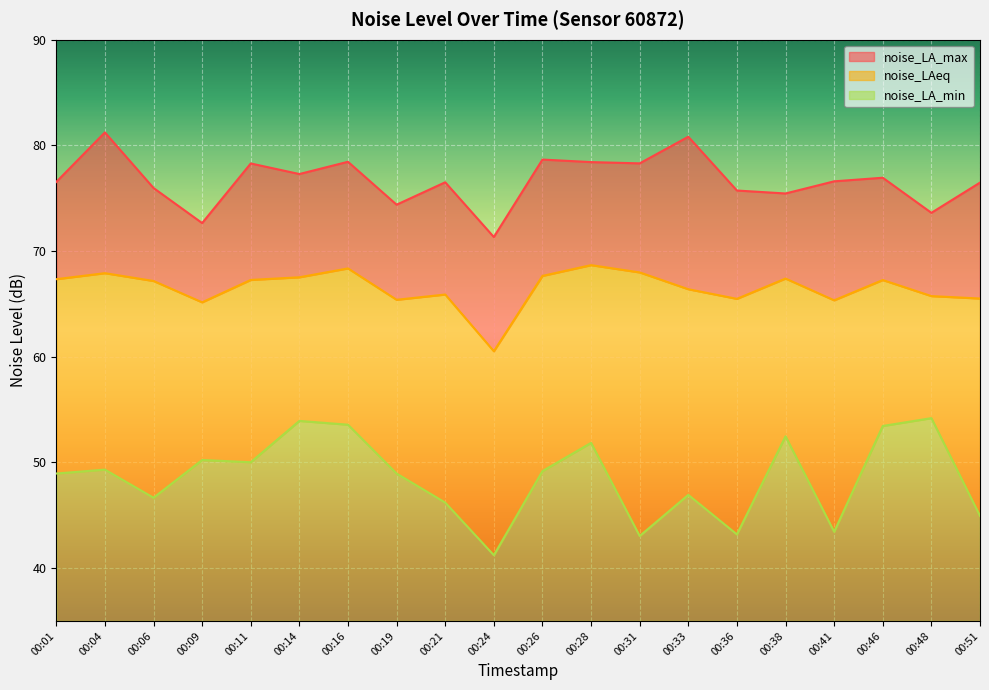

What are all the series names shown in the legend?

noise_LA_max, noise_LAeq, noise_LA_min